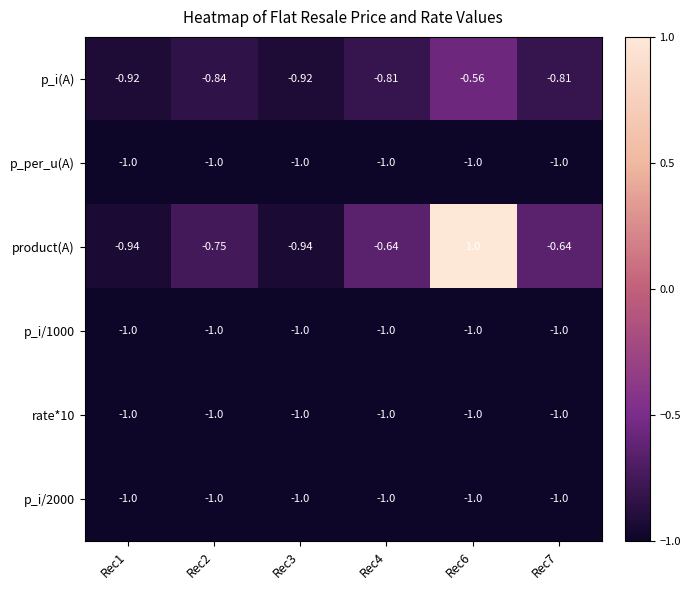

Which series has the largest total across all categories?

product(A)